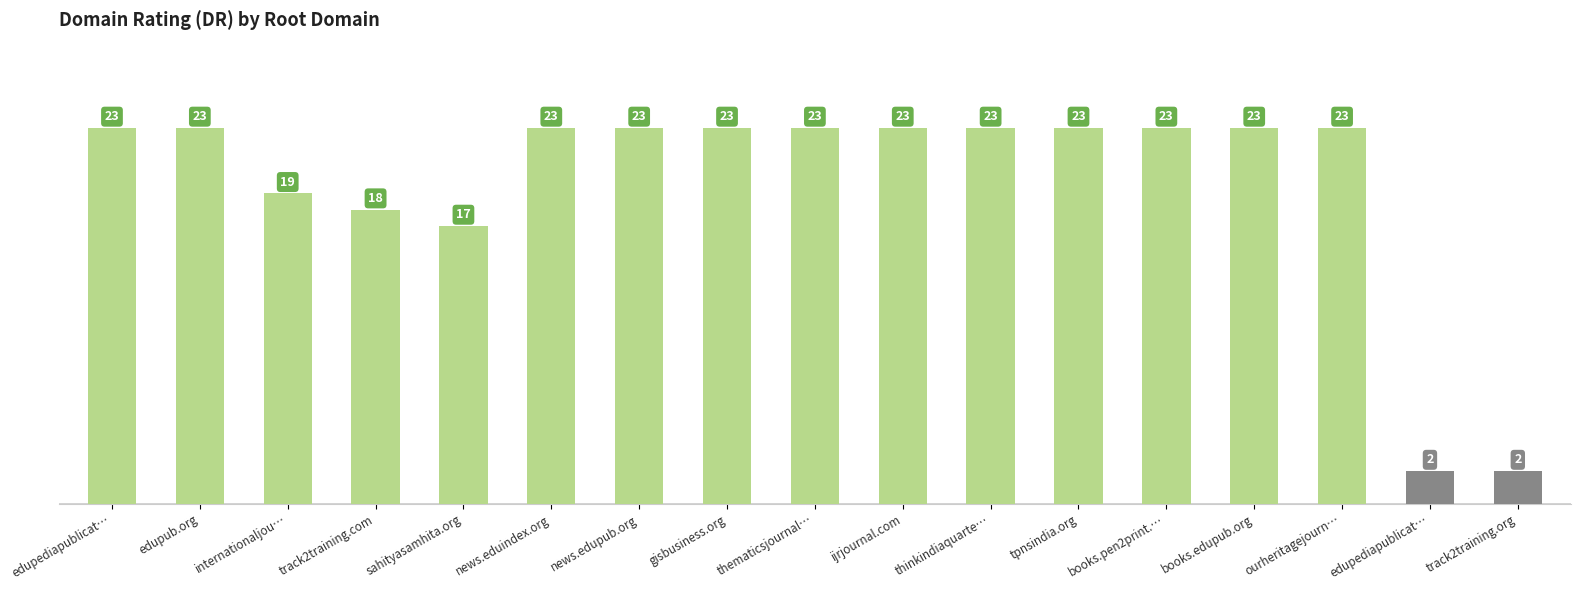

How many values are below 23?

5